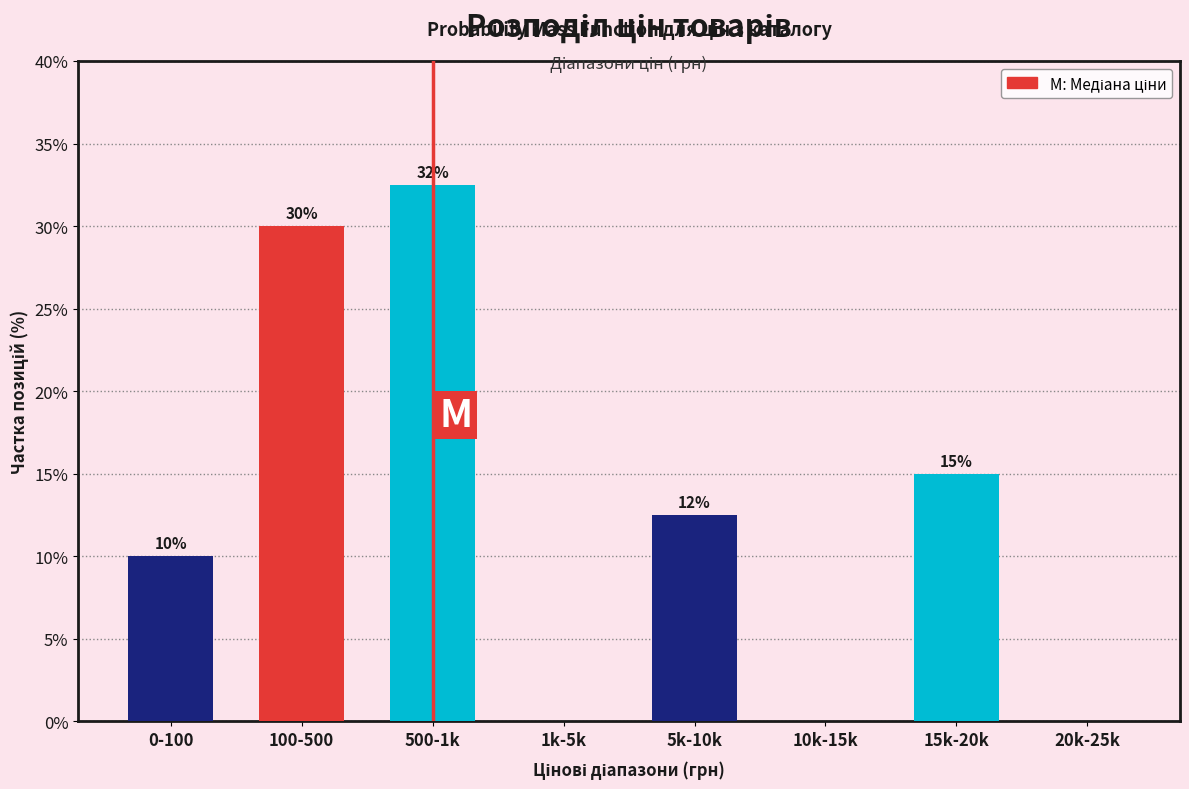

At which label is the value closest to 16?

15k-20k